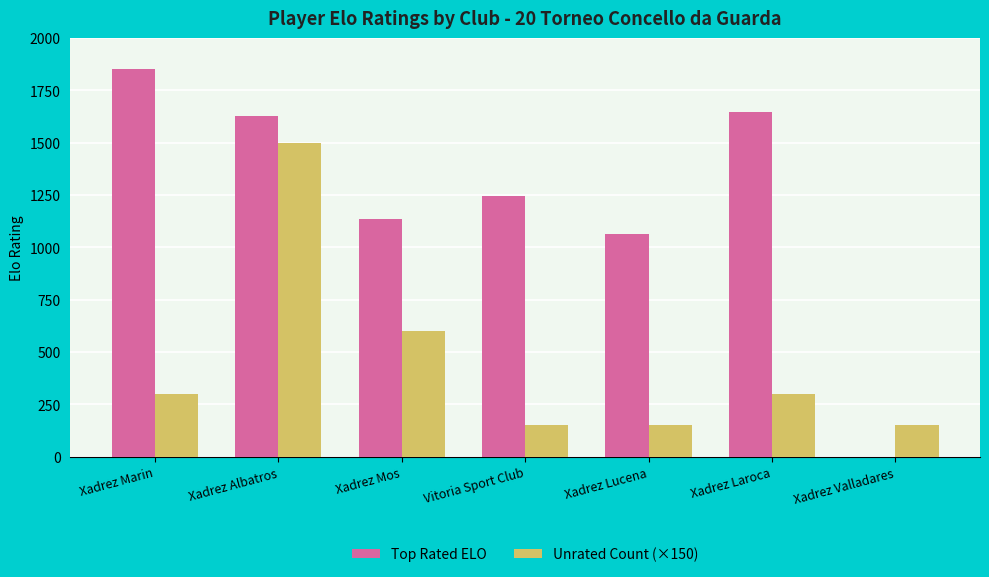

Does the chart contain stacked bars?

No